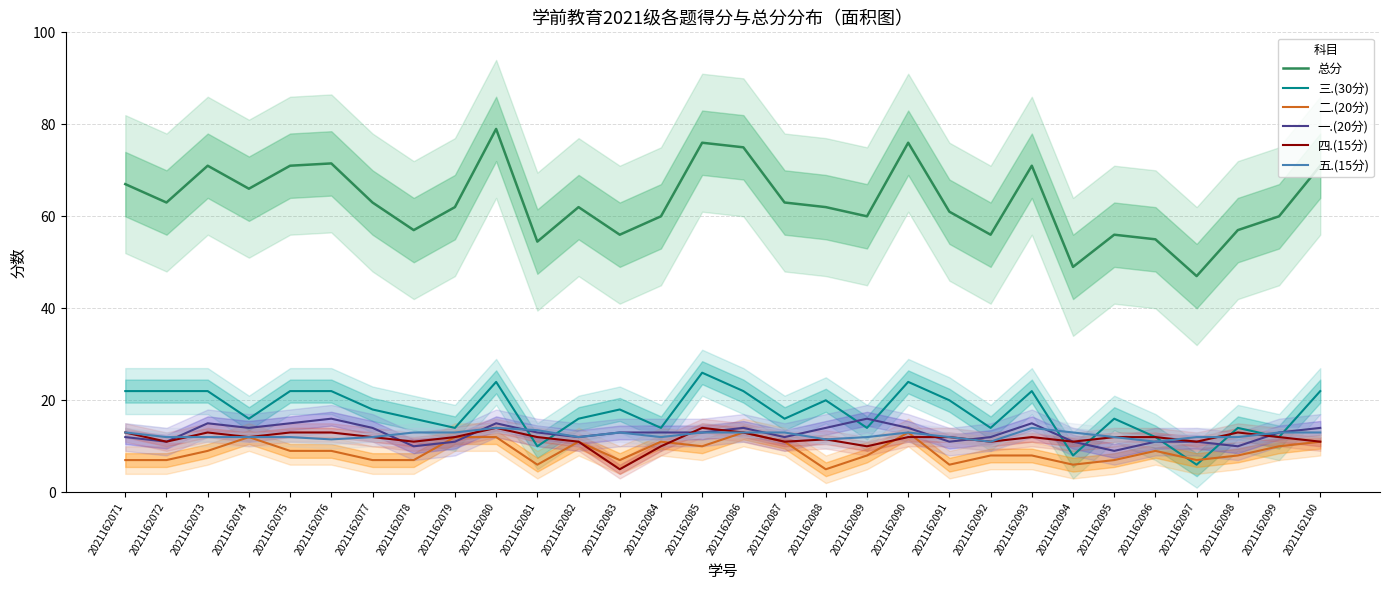

At 2021162071, list the series in order from smallest to largest.

二.(20分), 一.(20分), 四.(15分), 五.(15分), 三.(30分), 总分